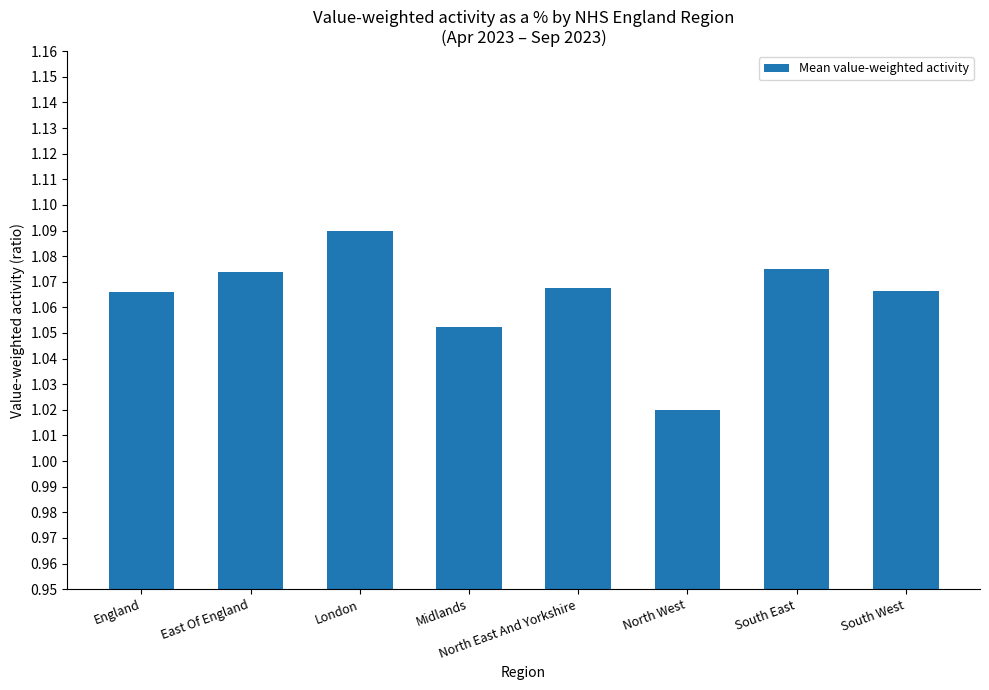

Which label corresponds to the smallest value in the chart?

North West